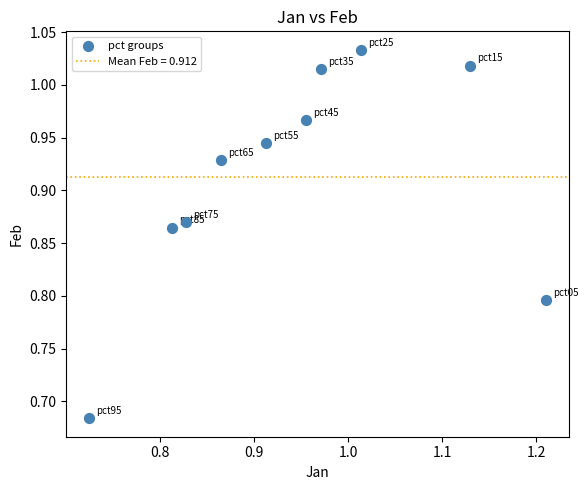

What is the range of Y values (max minus min)?

0.3